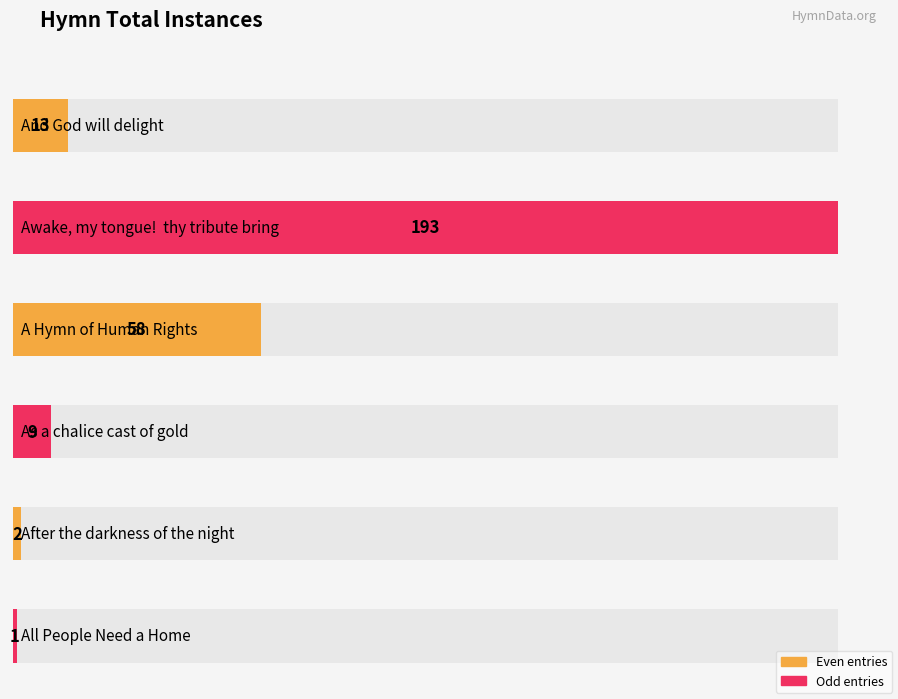

What is the sum of all values?

276